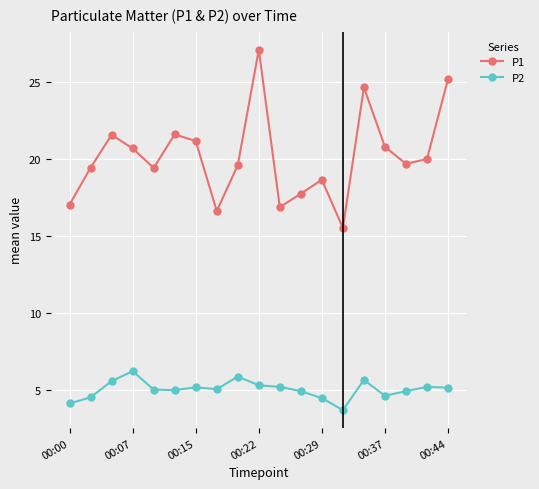

Which series has the largest range (max minus min)?

P1